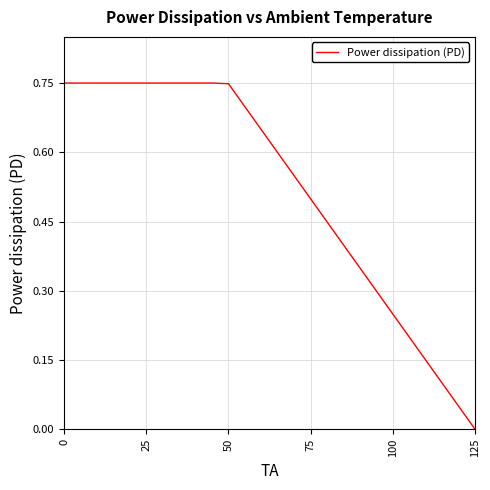

The value at 125 is -0.2. True or false?

False